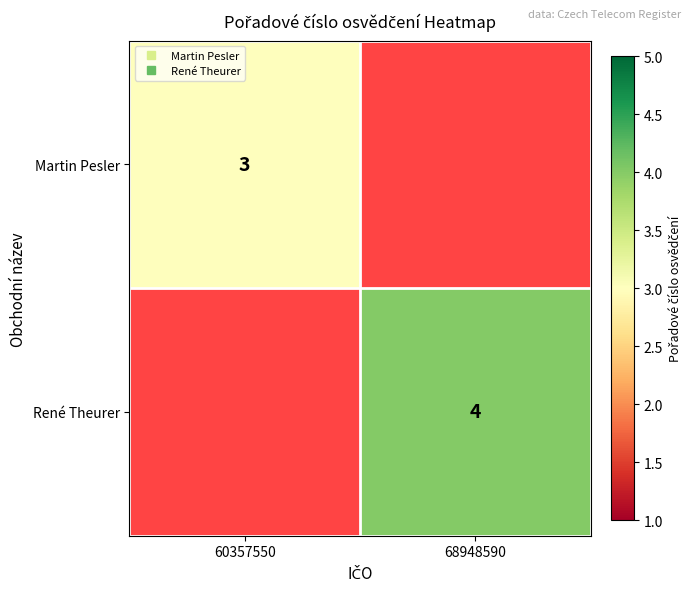

What is the minimum value shown in the chart?

3.0